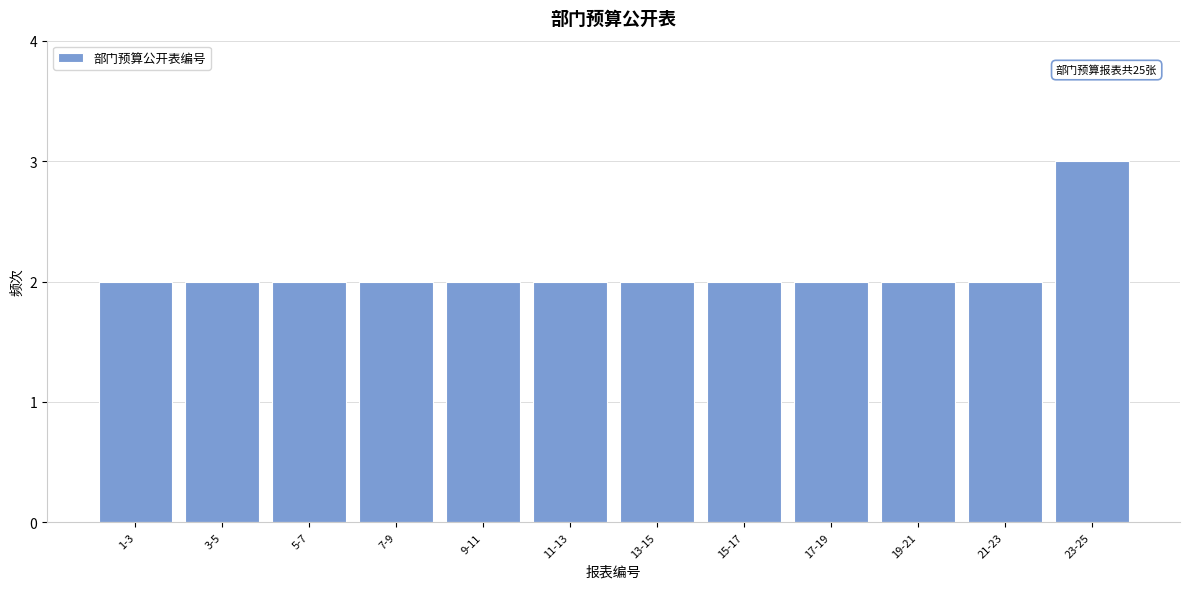

Reading left to right, list all the values displayed in this chart.

1-3=2	3-5=2	5-7=2	7-9=2	9-11=2	11-13=2	13-15=2	15-17=2	17-19=2	19-21=2	21-23=2	23-25=3